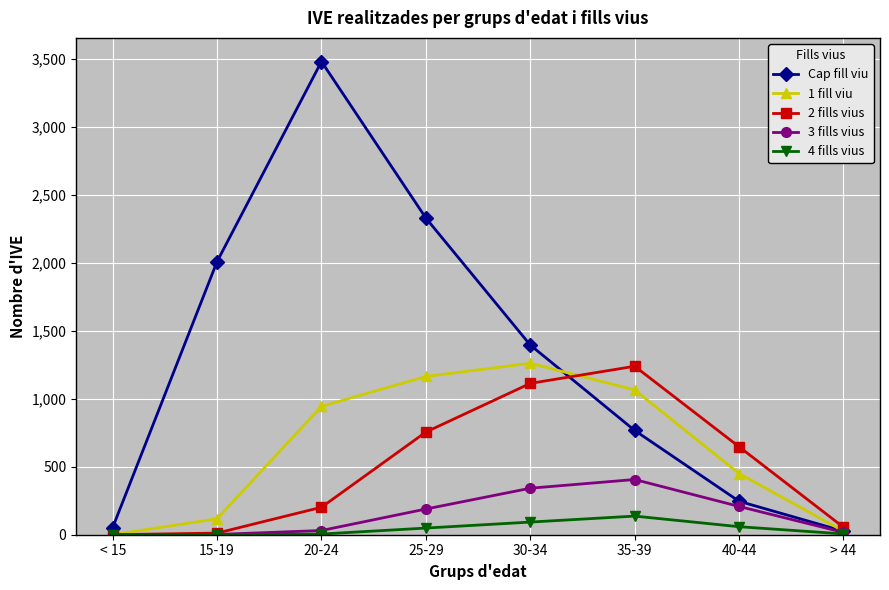

What is the total value across all series at < 15?

53